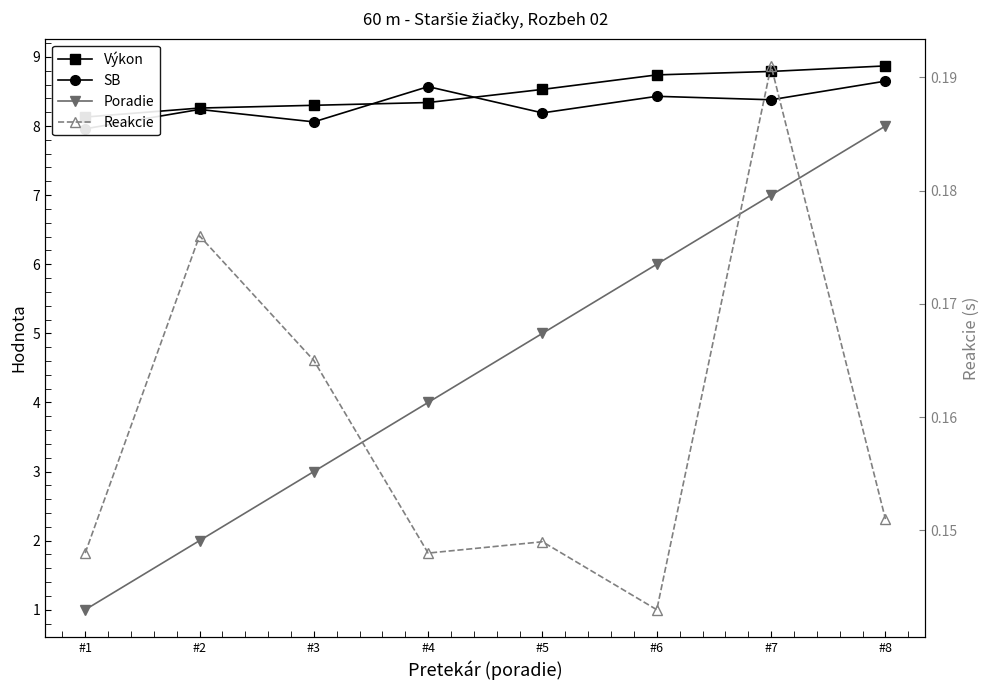

At how many categories does at least one series exceed 1?

8